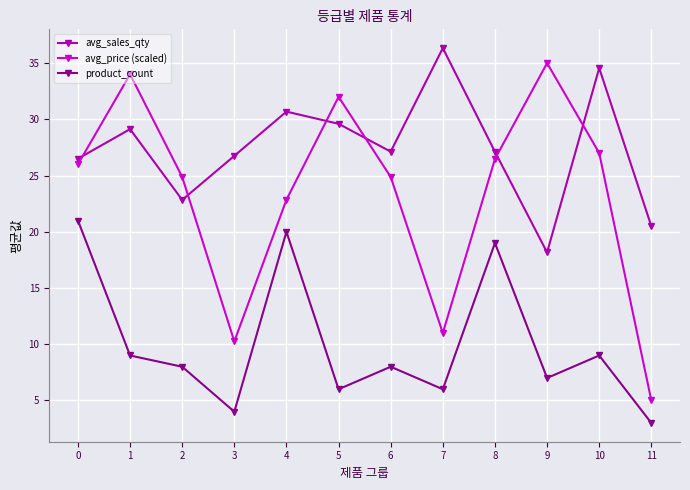

What value does the avg_sales_qty series have at 3?

26.8